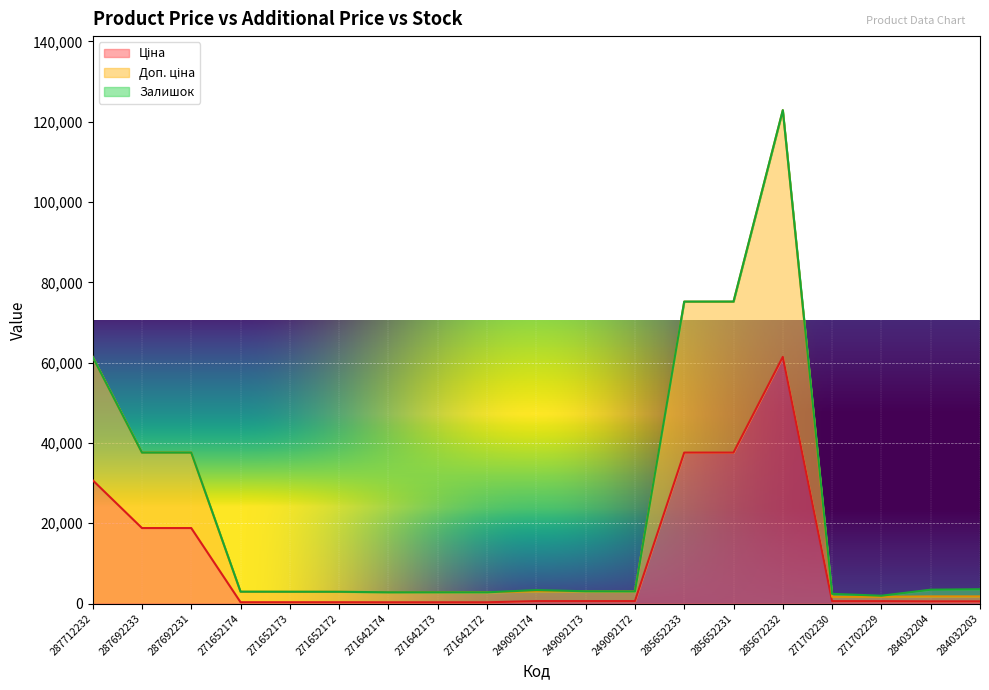

At which category is the sum across all series the highest?

285672232